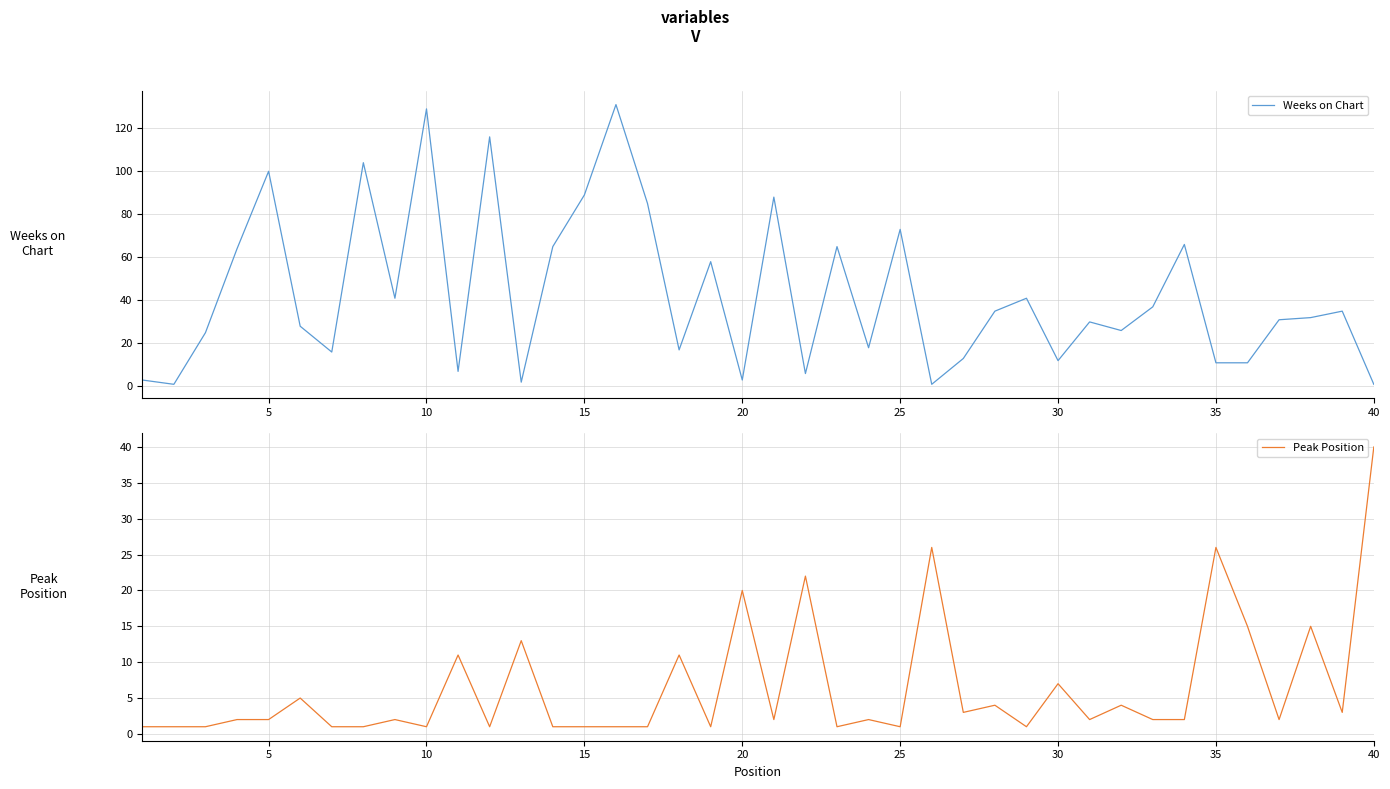

Is it true that Peak Position equals 1 at 10?

True